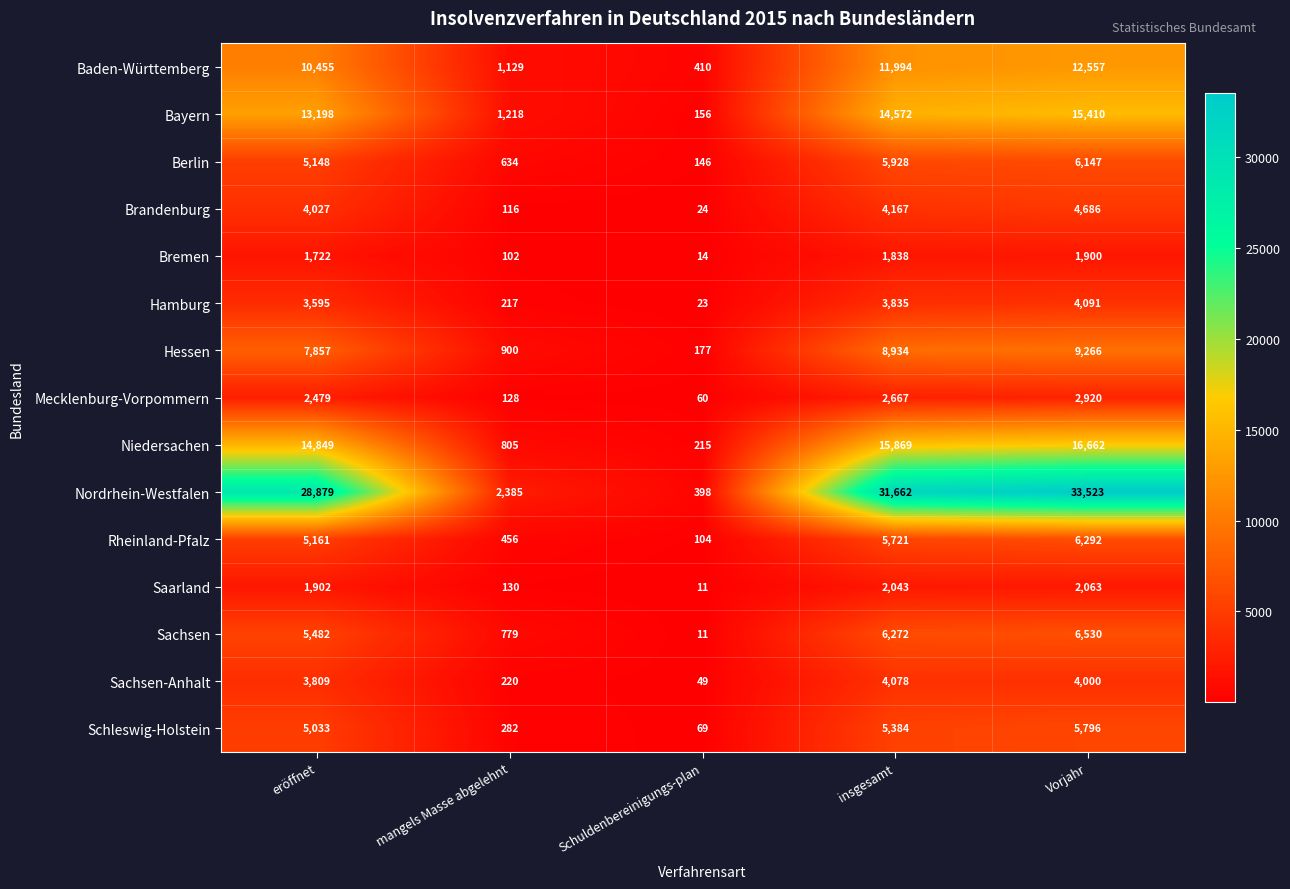

Which series has the largest range (max minus min)?

Nordrhein-Westfalen